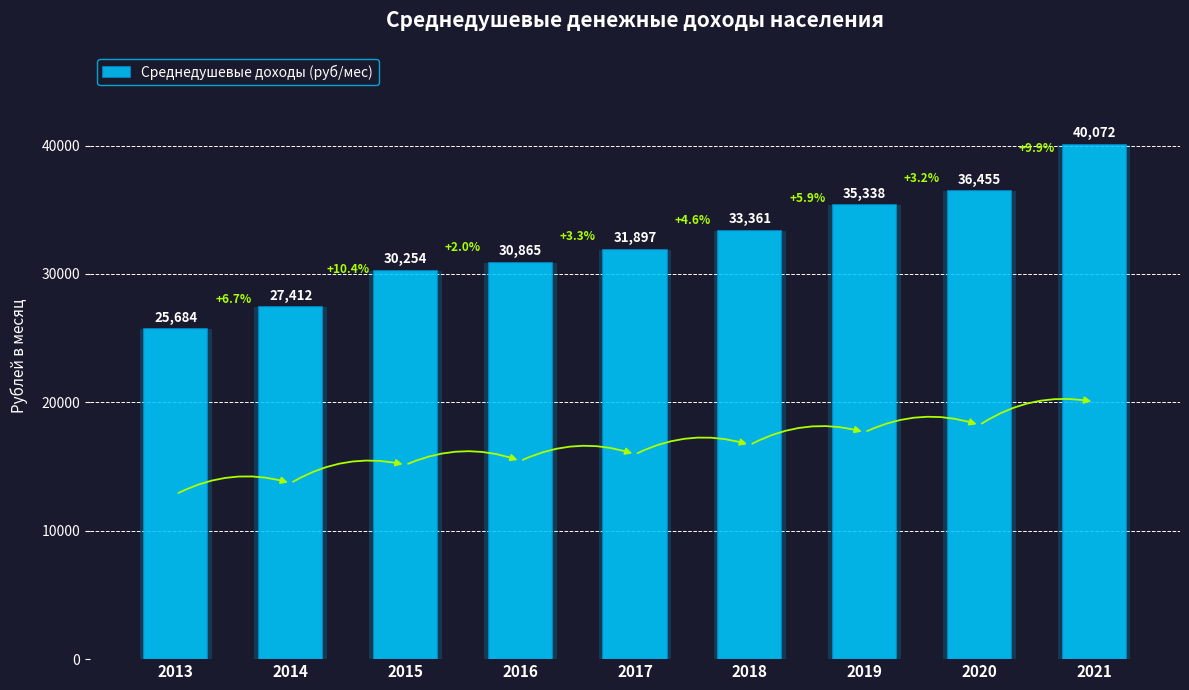

The chart shows a value of 13051 at 2017. True or false?

False